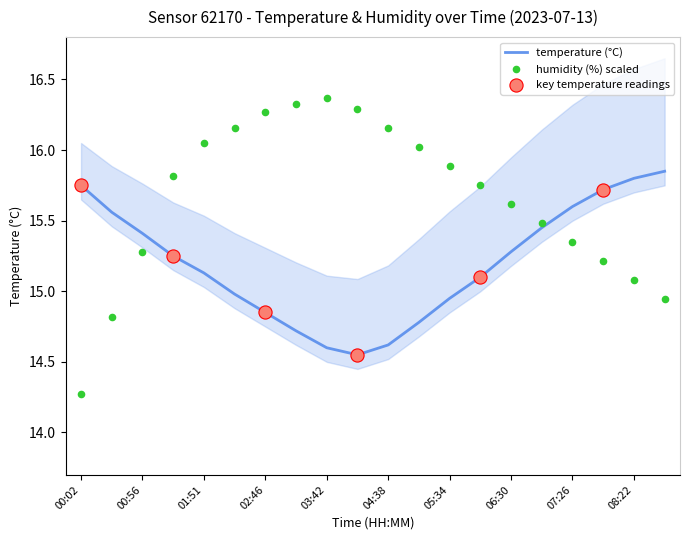

At how many categories does at least one series exceed 16?

8